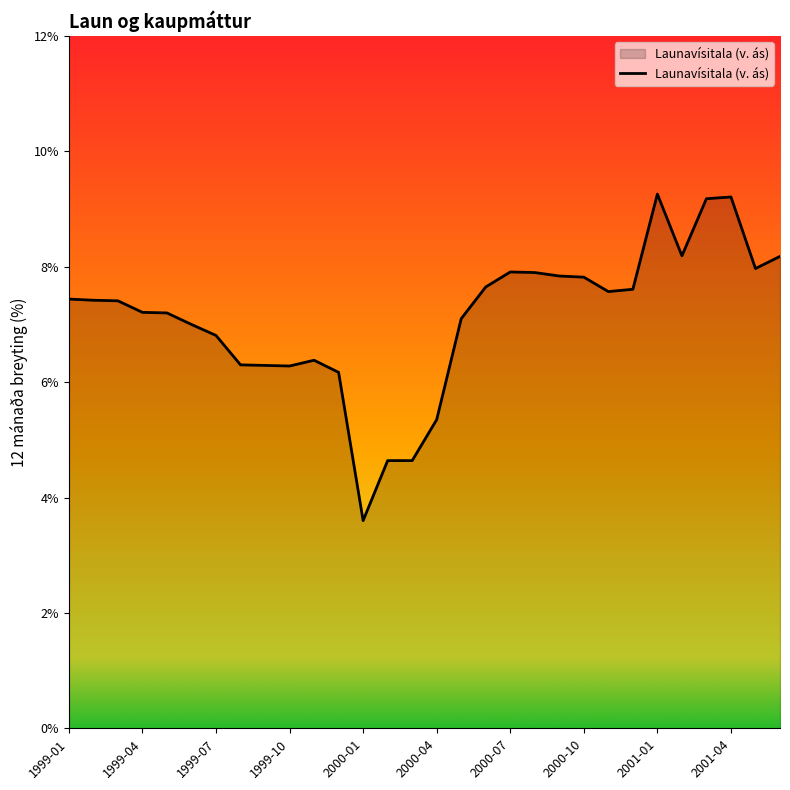

What is the difference between the maximum and minimum values?

5.7